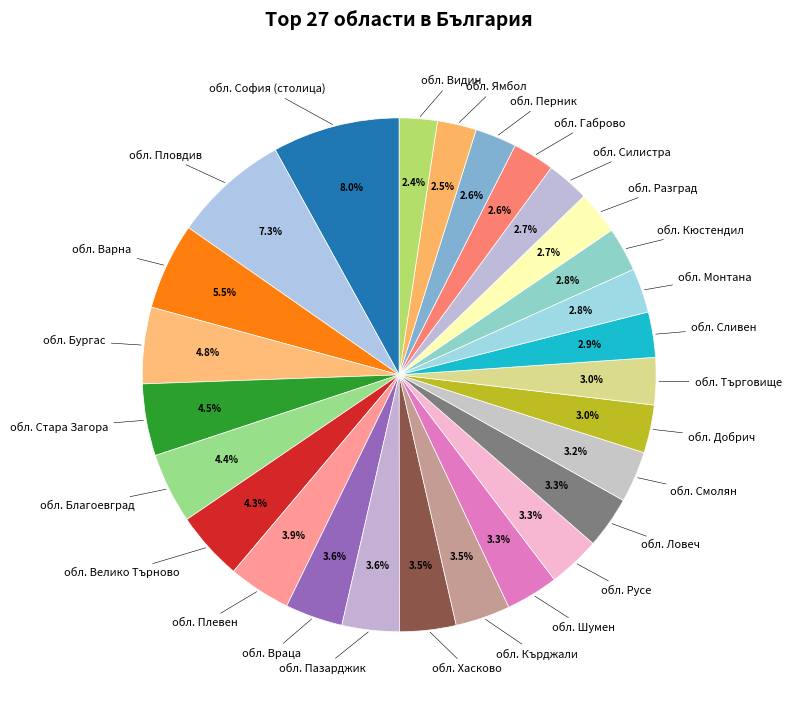

How many segments does this pie chart have?

27